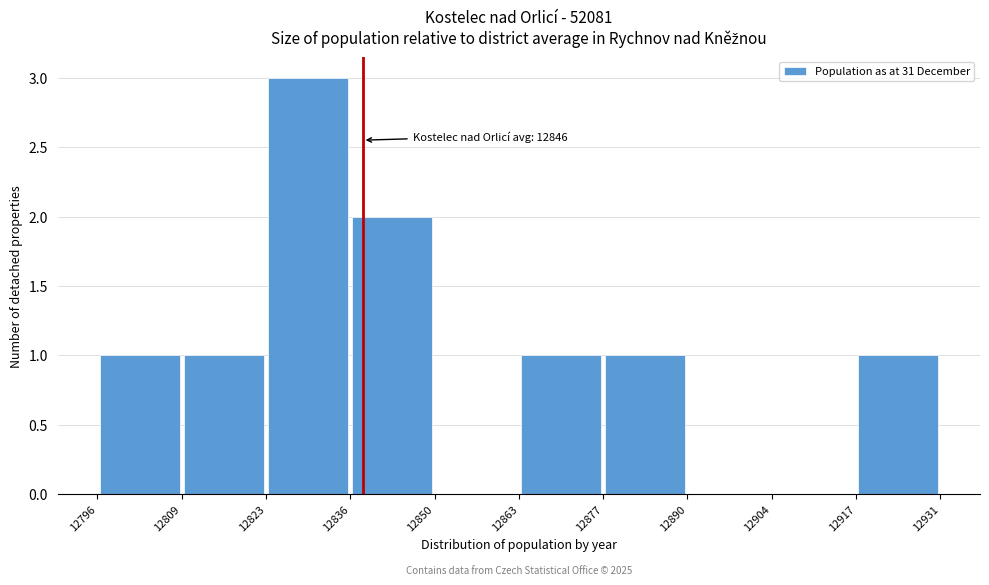

Over which range of the x-axis is the bar tallest?

12823 to 12836